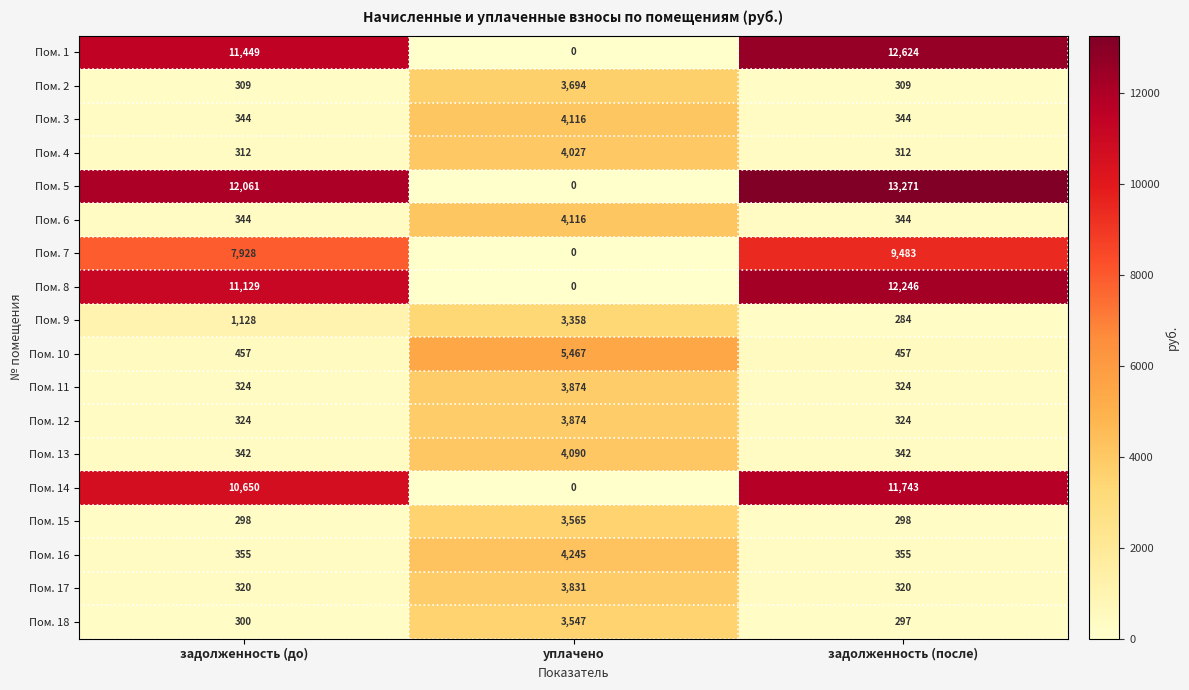

What is the average value of the Пом. 10 series?

2127